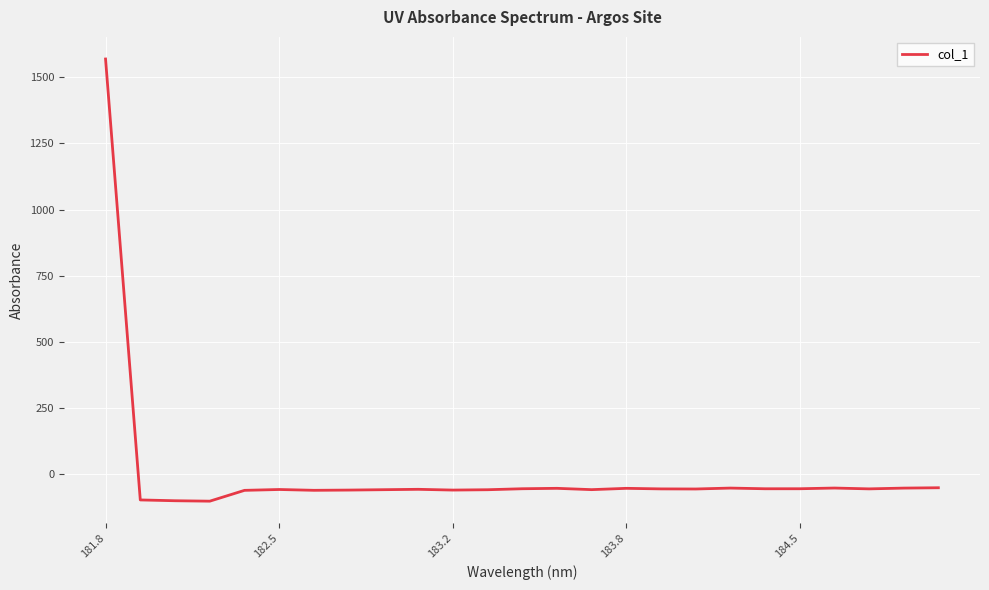

How many positive values are there?

1